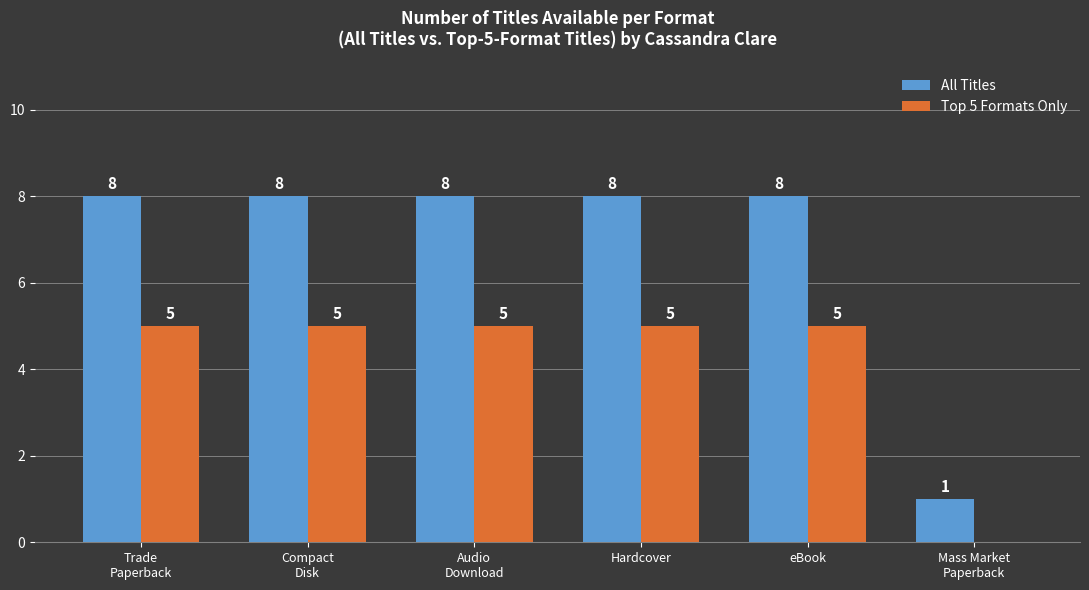

Reading left to right, extract all data points from this chart.

All Titles: Trade
Paperback=8	Compact
Disk=8	Audio
Download=8	Hardcover=8	eBook=8	Mass Market
Paperback=1
Top 5 Formats Only: Trade
Paperback=5	Compact
Disk=5	Audio
Download=5	Hardcover=5	eBook=5	Mass Market
Paperback=0